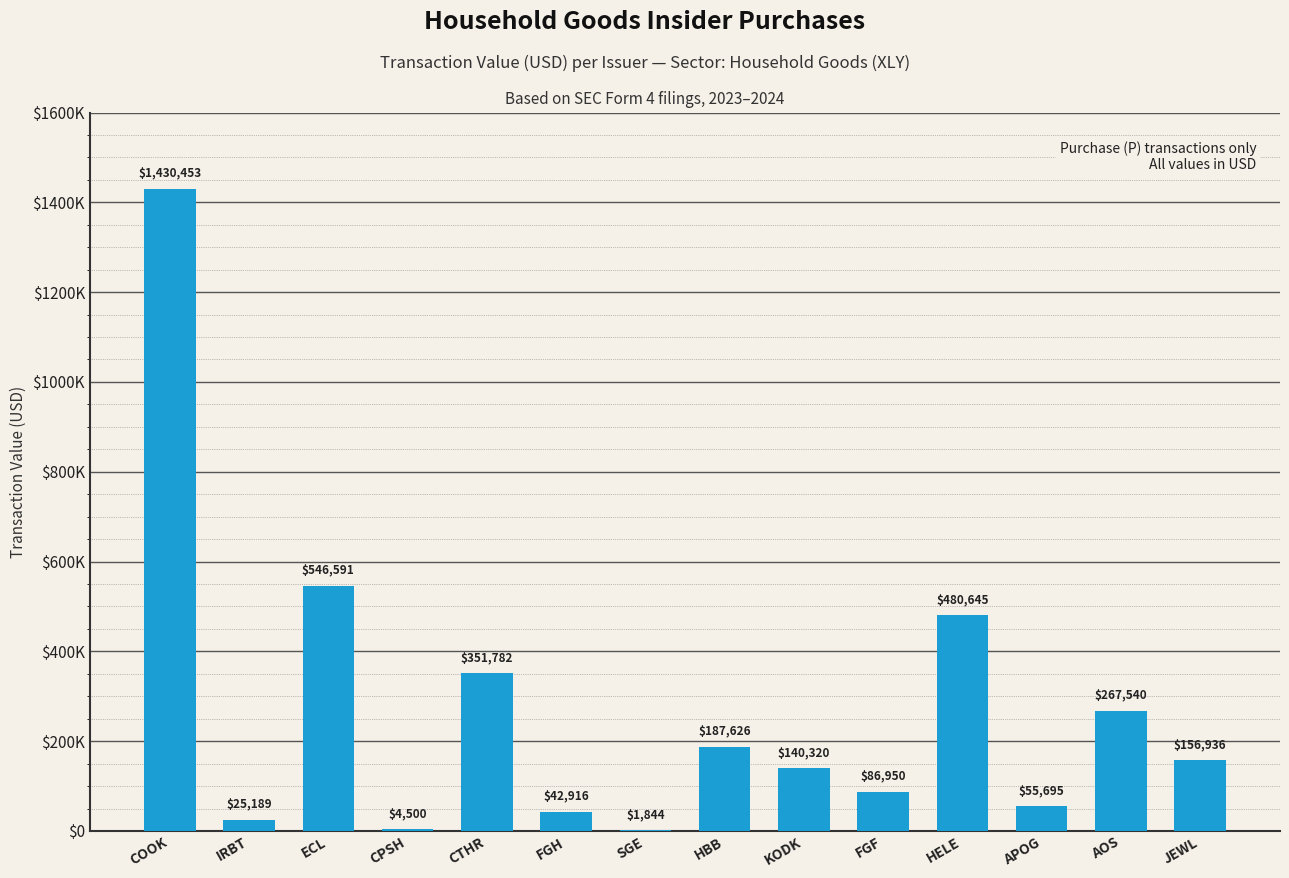

Where is the data nearest to the value 716148?

ECL